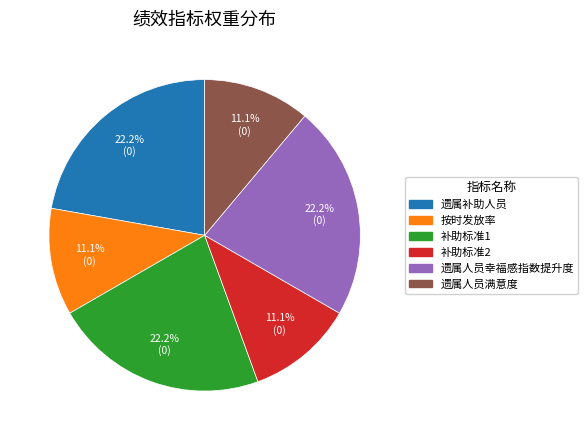

Does 遗属人员满意度 represent more than half of the total?

No